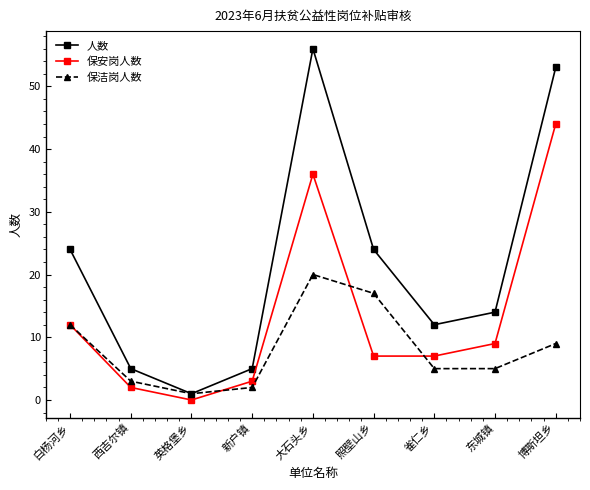

What is the average value of the 保安岗人数 series?

13